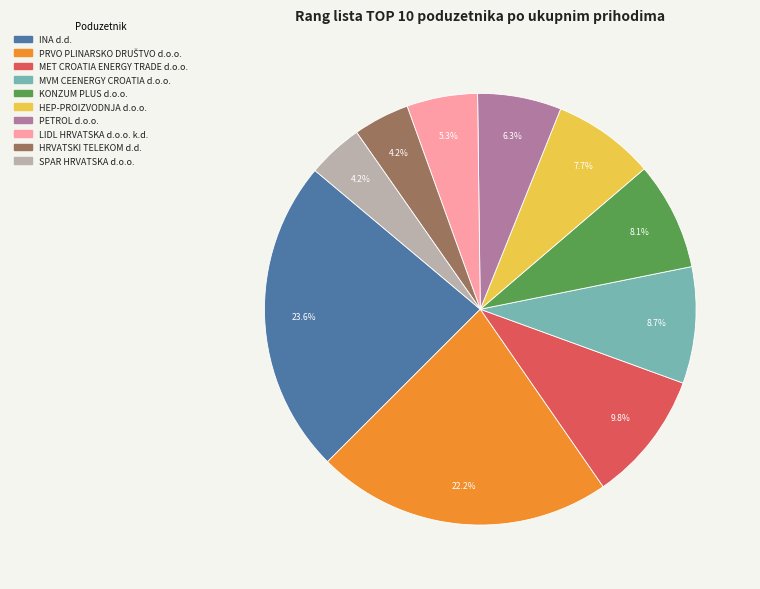

Count the number of slices in the pie.

10